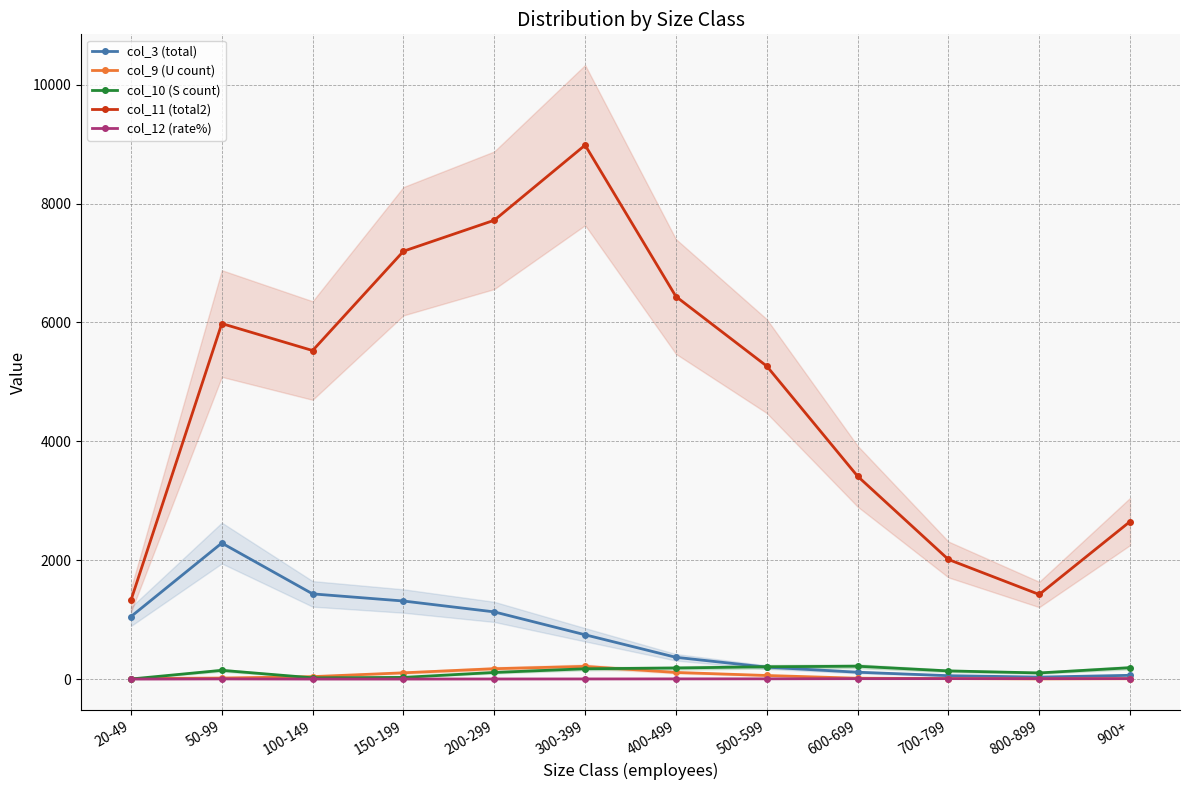

Where is col_12 (rate%) nearest to the value 3?

400-499